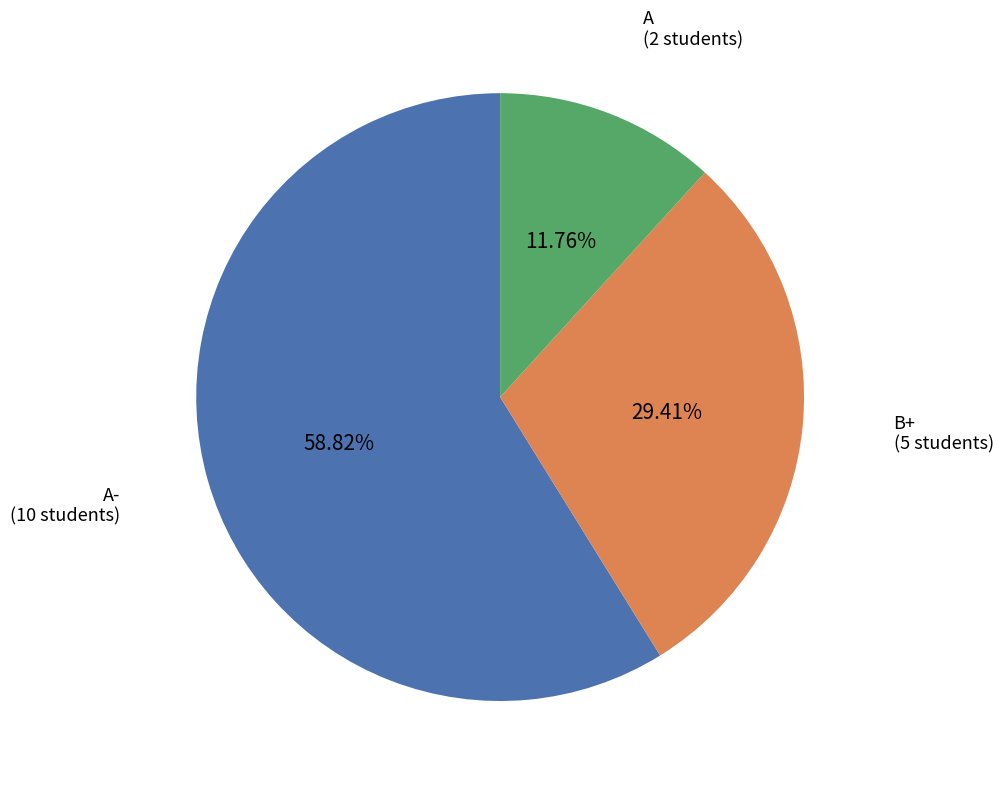

Which slice is the largest?

A- (10 students)